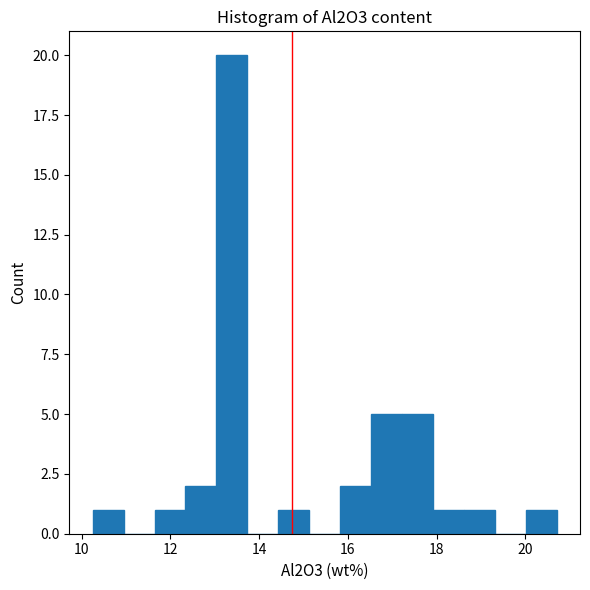

Read against the x-axis, roughly where is the centre of the tallest bar?

13.4